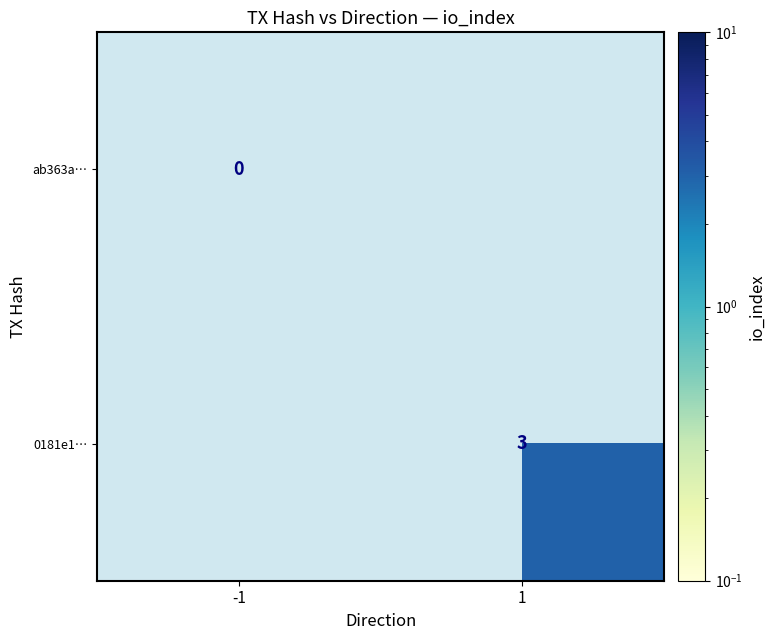

Which has a higher value, -1 or 1?

1